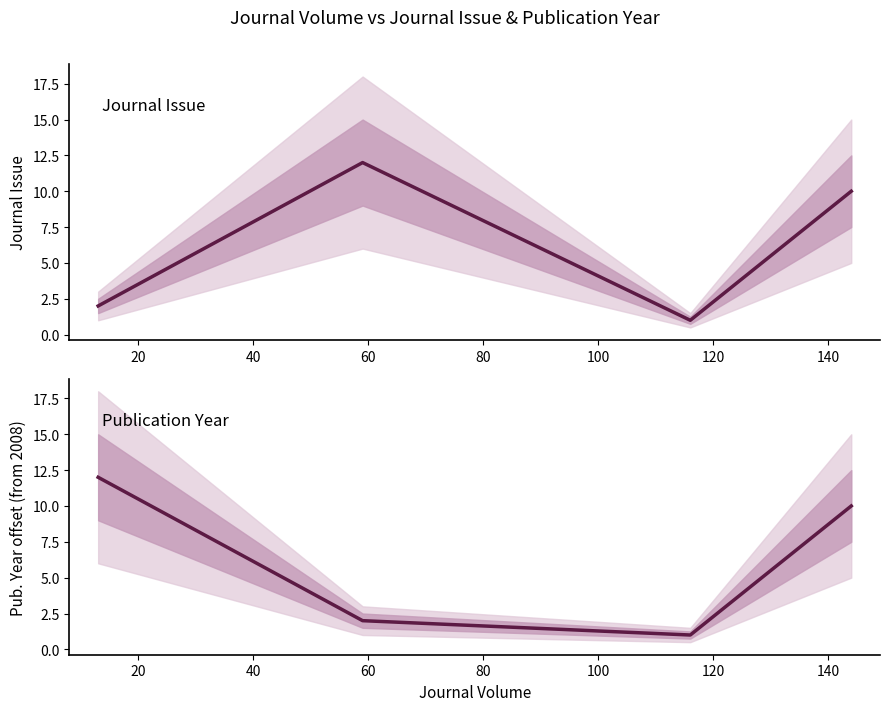

What are all the series names shown in the legend?

Journal Issue, Publication Year